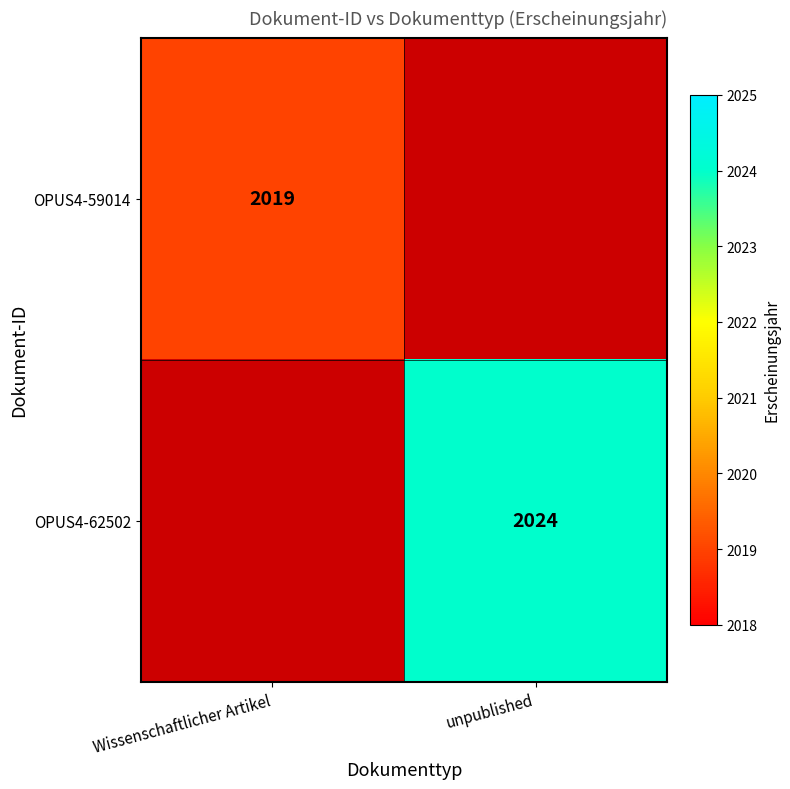

Which label corresponds to the largest value in the chart?

unpublished